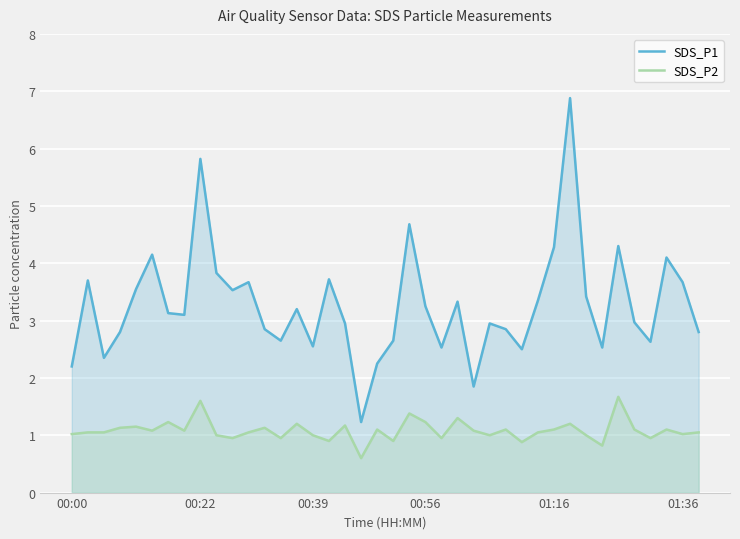

Which series has the largest total across all categories?

SDS_P1